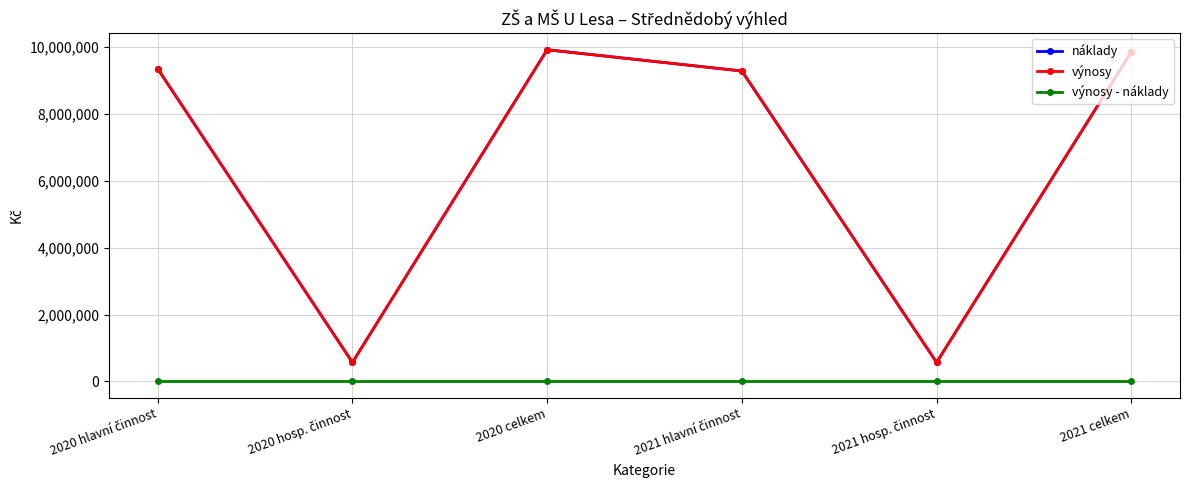

At which category does výnosy reach its first local peak?

2020 celkem